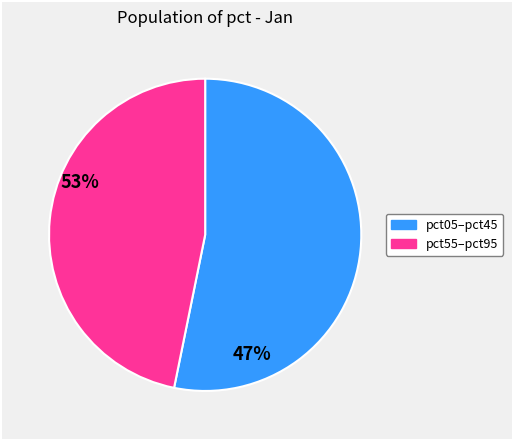

Combined, do pct55–pct95 and pct05–pct45 account for over 50%?

Yes